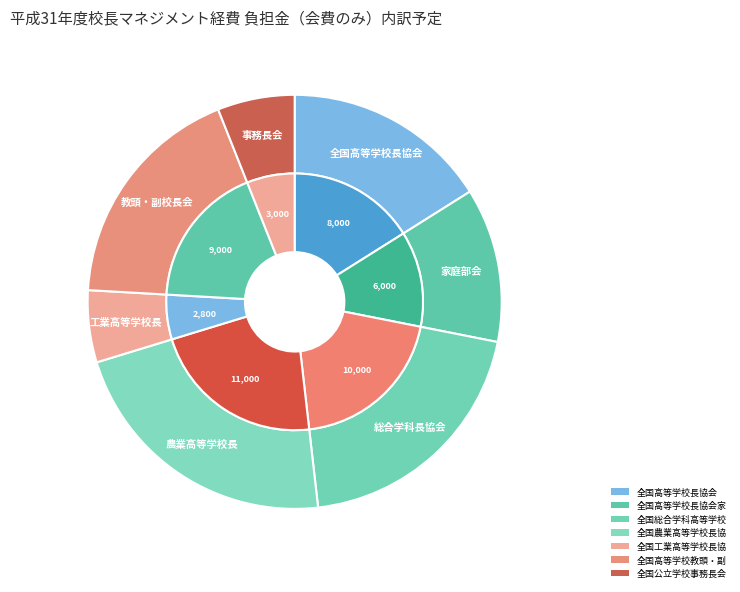

Which slice is the smallest?

全国工業高等学校長協会